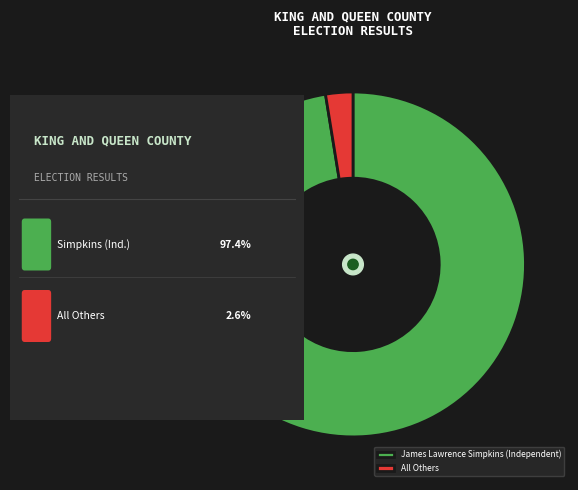

Combined, do All Others and James Lawrence Simpkins (Independent) account for over 50%?

Yes